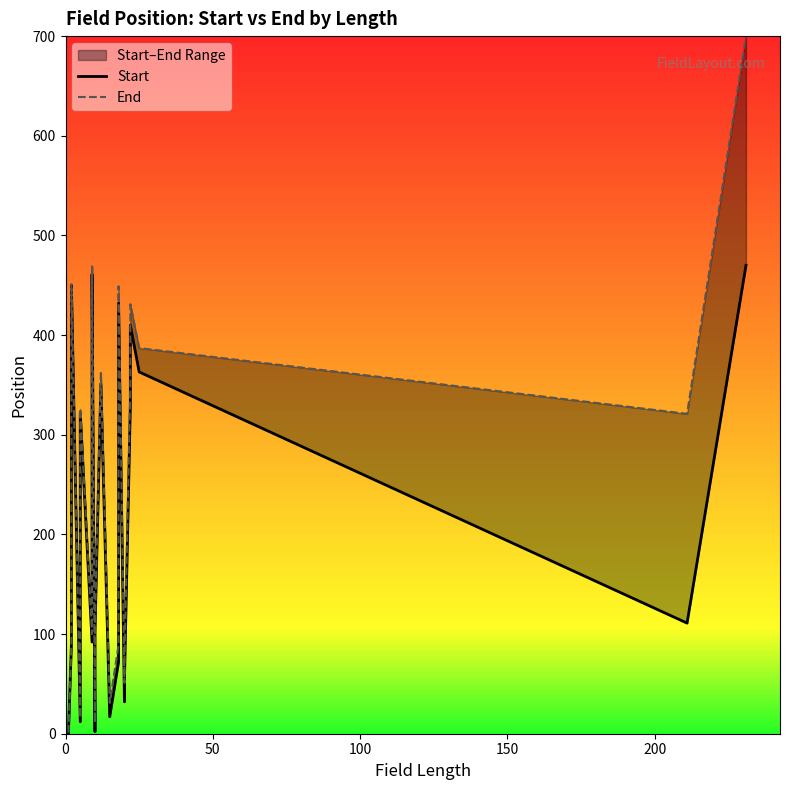

How many data points in Start are less than 322?

11